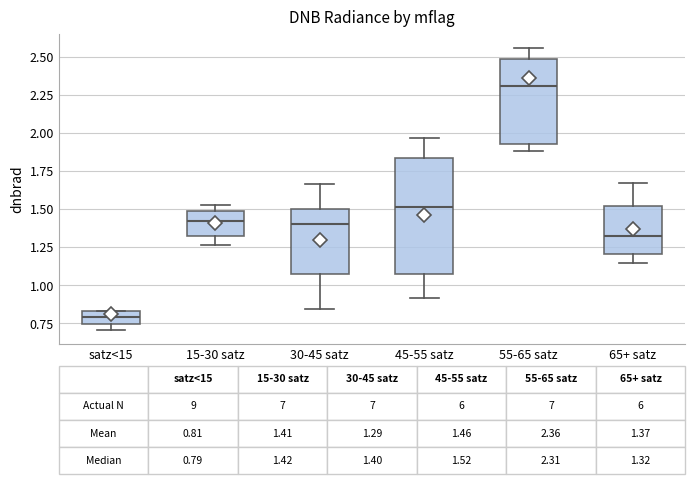

Which box is the tallest, from its lower edge to its upper edge?

45-55 satz